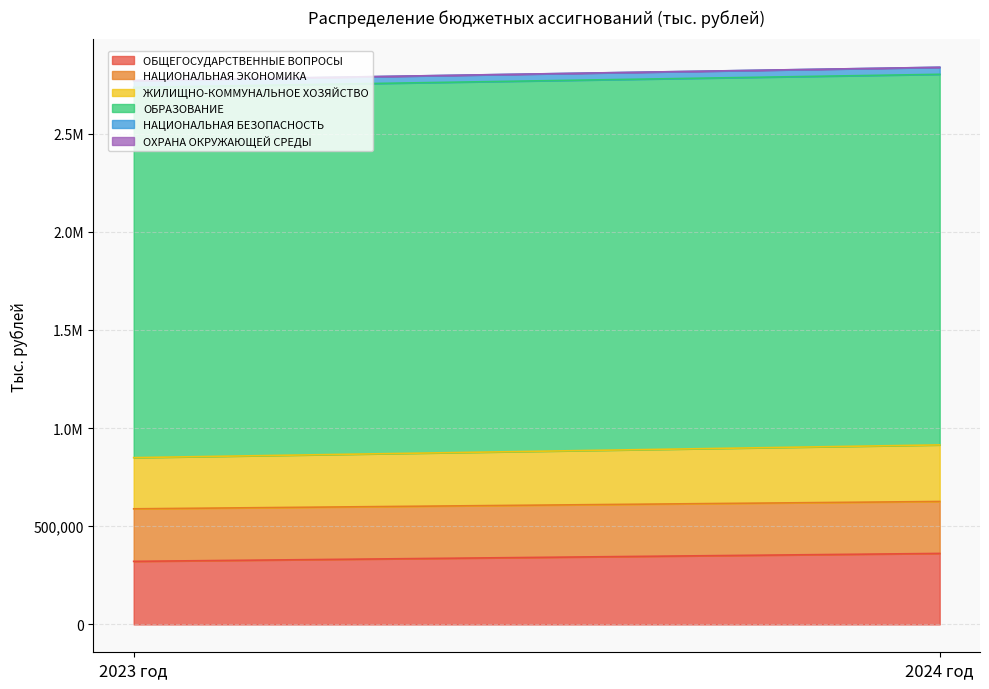

What is the spread (max minus min) of values at 2023 год?

1886043.1